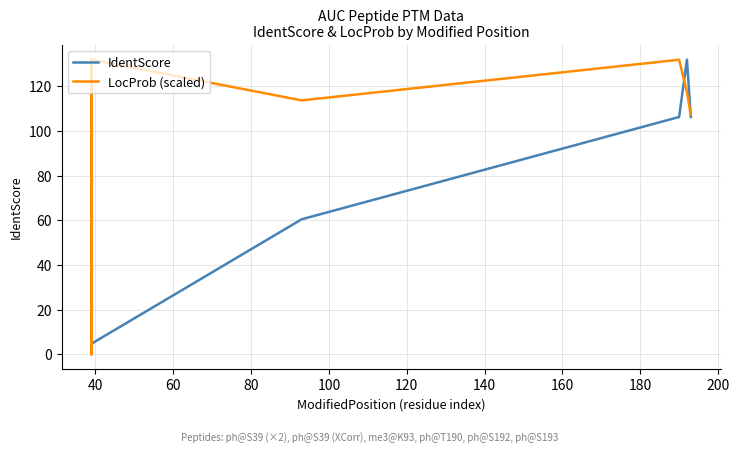

How many intersections are there between IdentScore and LocProb (scaled)?

4